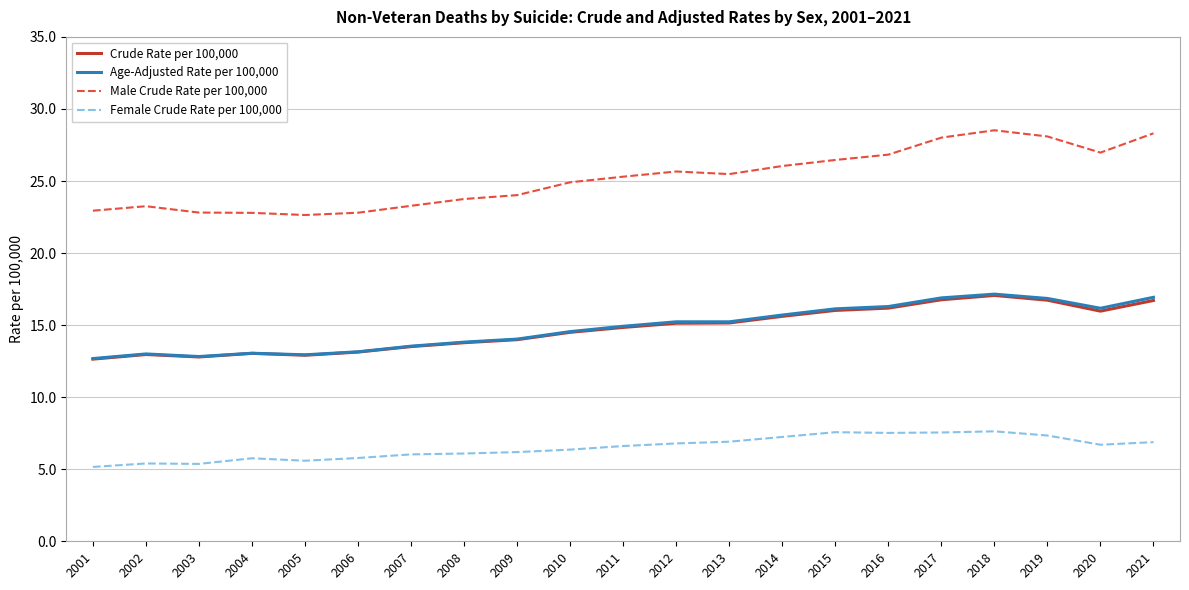

What is the total value across all series at 2016?

66.8